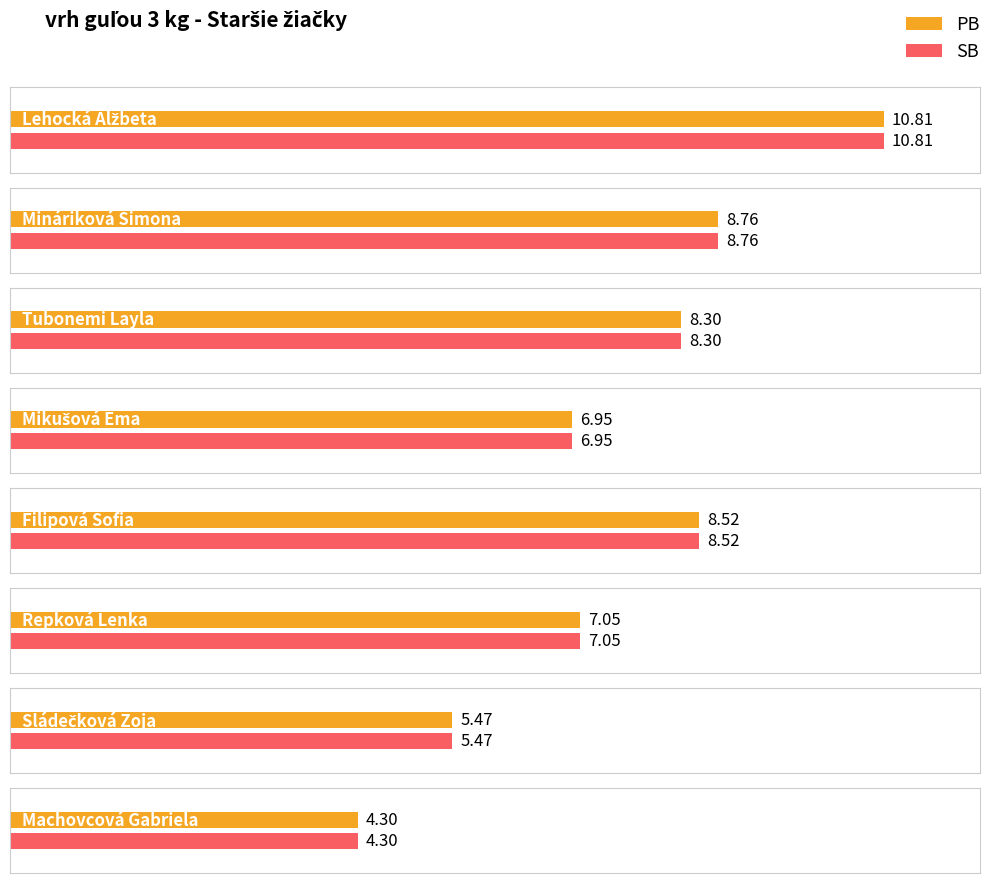

What is the label of the 4th bar from the right?

Filipová Sofia